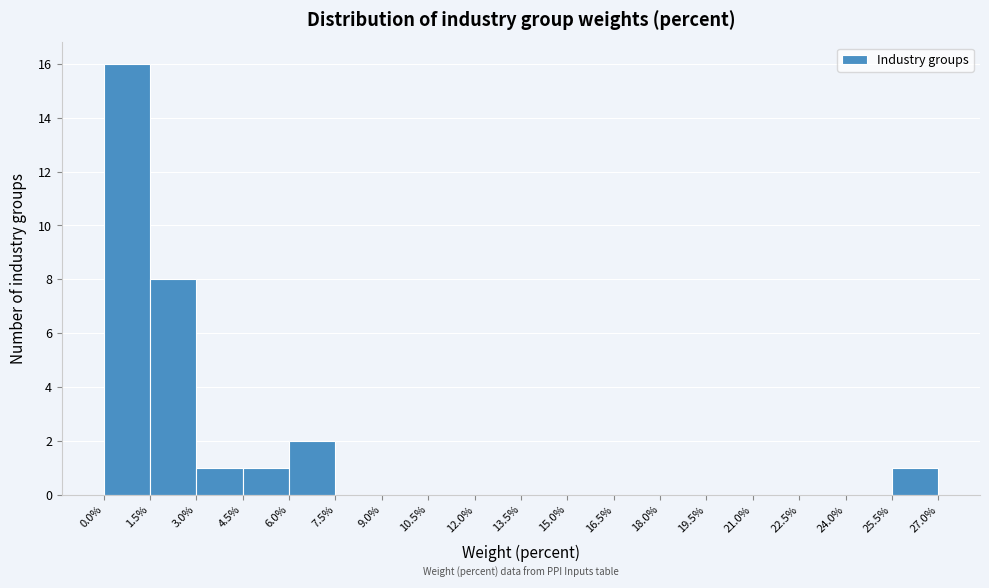

Reading left to right, list every bar in this chart as the range it spans on the x-axis followed by its height. The values are not printed on the chart, so give them approximately, as read against the axis.

0.0% to 1.5%: 16
1.5% to 3.0%: 8
3.0% to 4.5%: 1
4.5% to 6.0%: 1
6.0% to 7.5%: 2
7.5% to 9.0%: 0
9.0% to 10.5%: 0
10.5% to 12.0%: 0
12.0% to 13.5%: 0
13.5% to 15.0%: 0
15.0% to 16.5%: 0
16.5% to 18.0%: 0
18.0% to 19.5%: 0
19.5% to 21.0%: 0
21.0% to 22.5%: 0
22.5% to 24.0%: 0
24.0% to 25.5%: 0
25.5% to 27.0%: 1